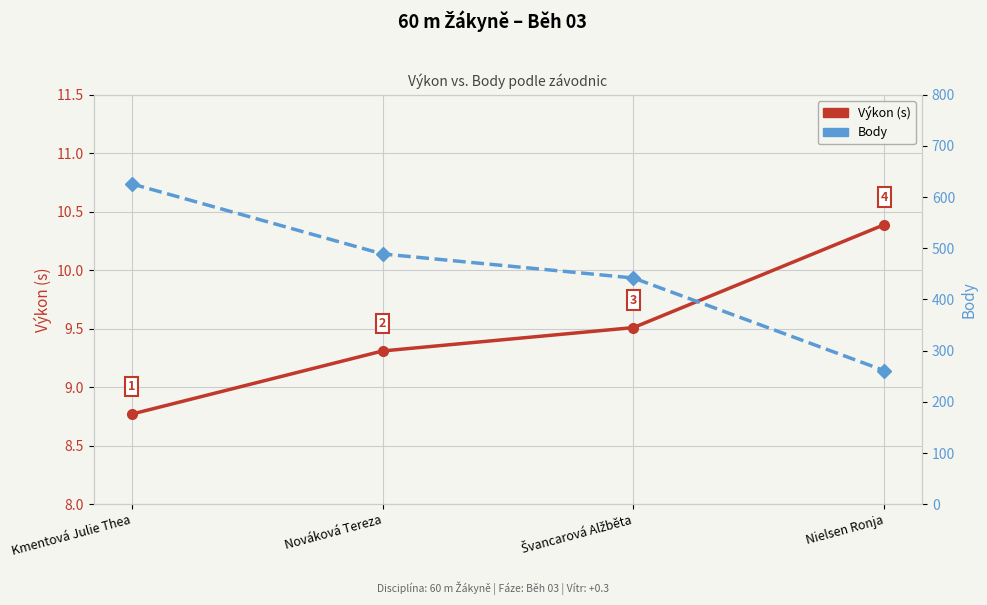

What is the average value of the Výkon (s) series?

9.5